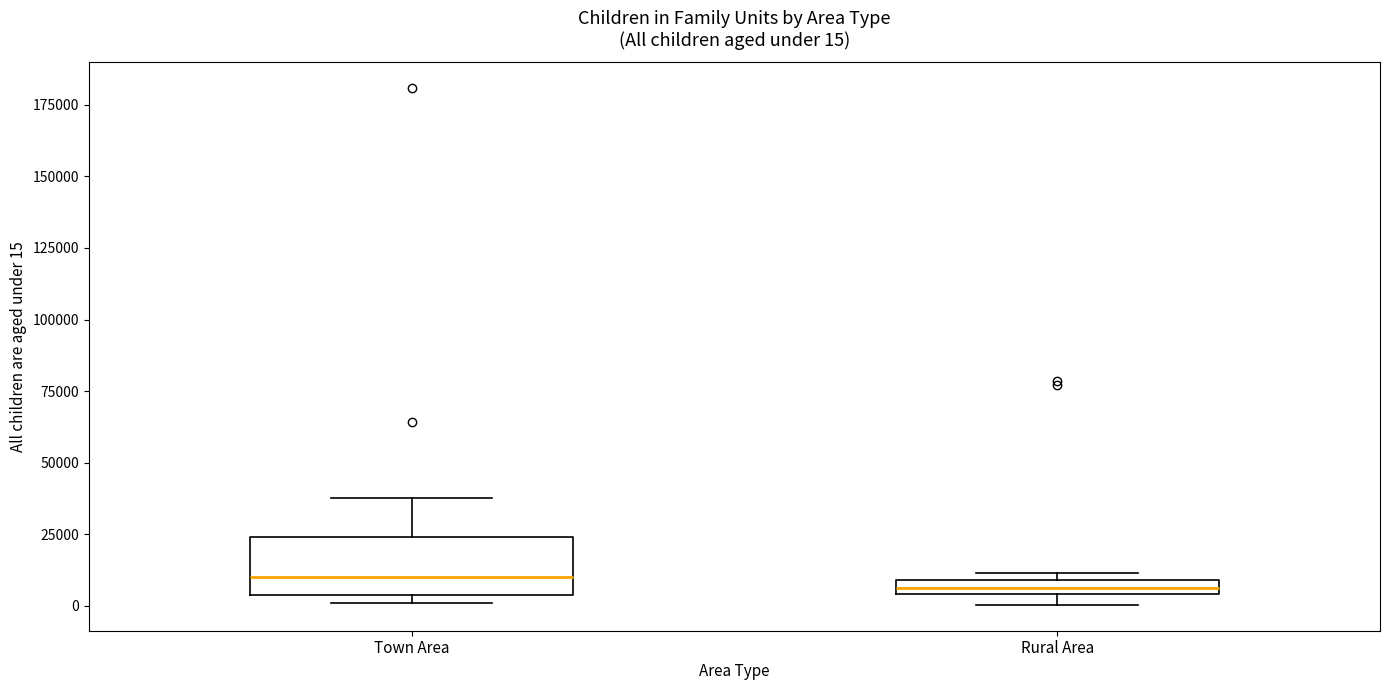

Comparing the boxes themselves (not the whiskers), which one is the tallest?

Town Area